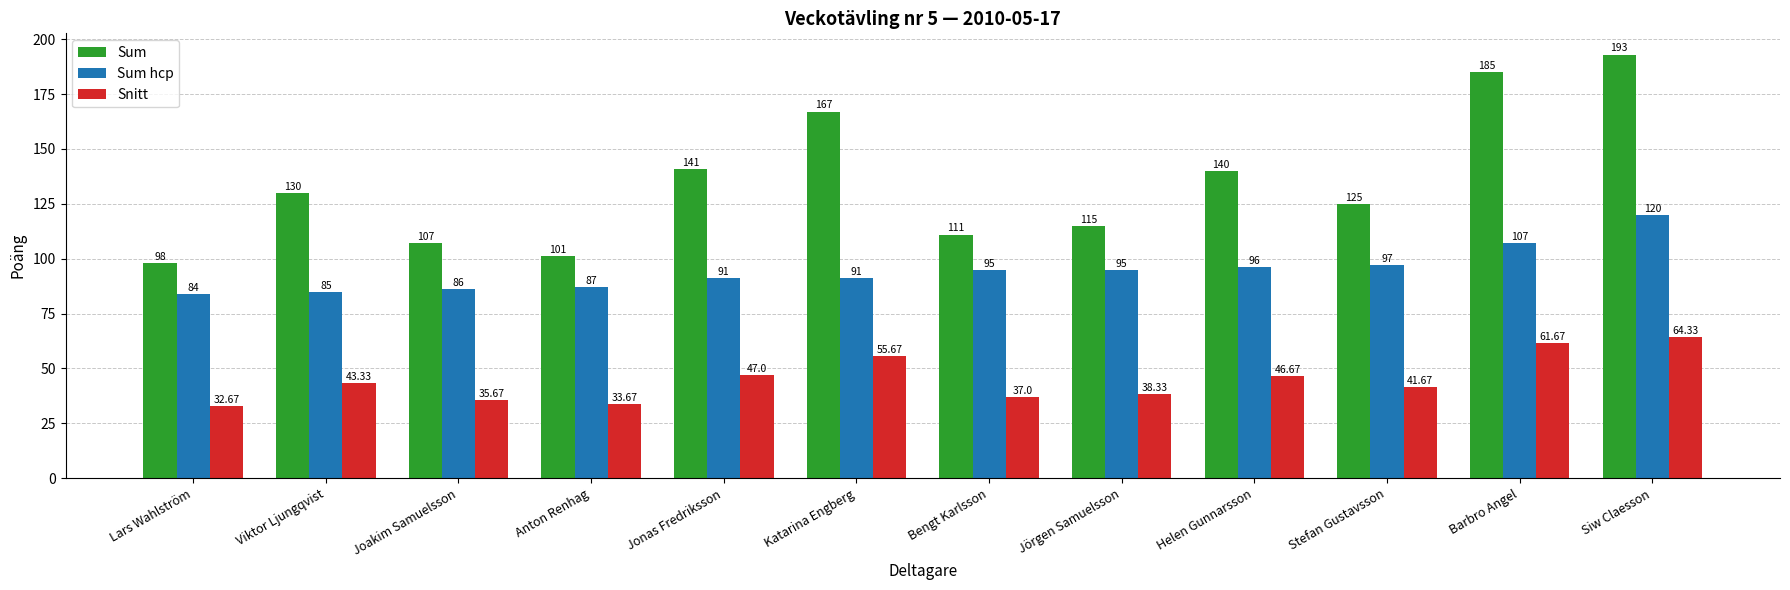

Reading left to right, extract all data points from this chart.

Sum: Lars Wahlström=98.0	Viktor Ljungqvist=130.0	Joakim Samuelsson=107.0	Anton Renhag=101.0	Jonas Fredriksson=141.0	Katarina Engberg=167.0	Bengt Karlsson=111.0	Jörgen Samuelsson=115.0	Helen Gunnarsson=140.0	Stefan Gustavsson=125.0	Barbro Angel=185.0	Siw Claesson=193.0
Sum hcp: Lars Wahlström=84.0	Viktor Ljungqvist=85.0	Joakim Samuelsson=86.0	Anton Renhag=87.0	Jonas Fredriksson=91.0	Katarina Engberg=91.0	Bengt Karlsson=95.0	Jörgen Samuelsson=95.0	Helen Gunnarsson=96.0	Stefan Gustavsson=97.0	Barbro Angel=107.0	Siw Claesson=120.0
Snitt: Lars Wahlström=32.7	Viktor Ljungqvist=43.3	Joakim Samuelsson=35.7	Anton Renhag=33.7	Jonas Fredriksson=47.0	Katarina Engberg=55.7	Bengt Karlsson=37.0	Jörgen Samuelsson=38.3	Helen Gunnarsson=46.7	Stefan Gustavsson=41.7	Barbro Angel=61.7	Siw Claesson=64.3